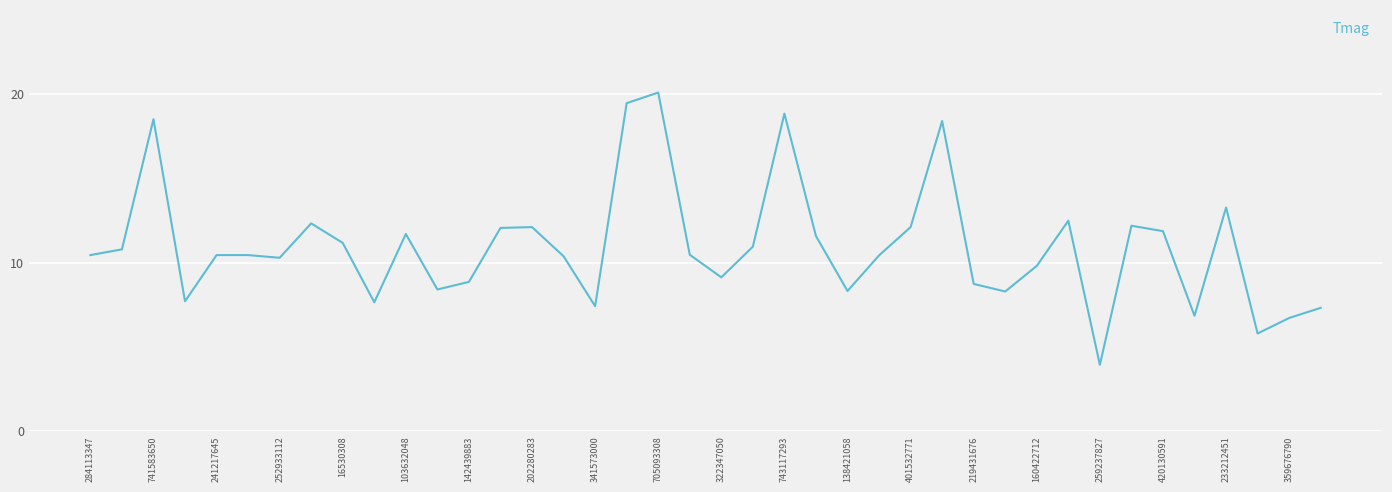

What is the maximum value shown in the chart?

20.1